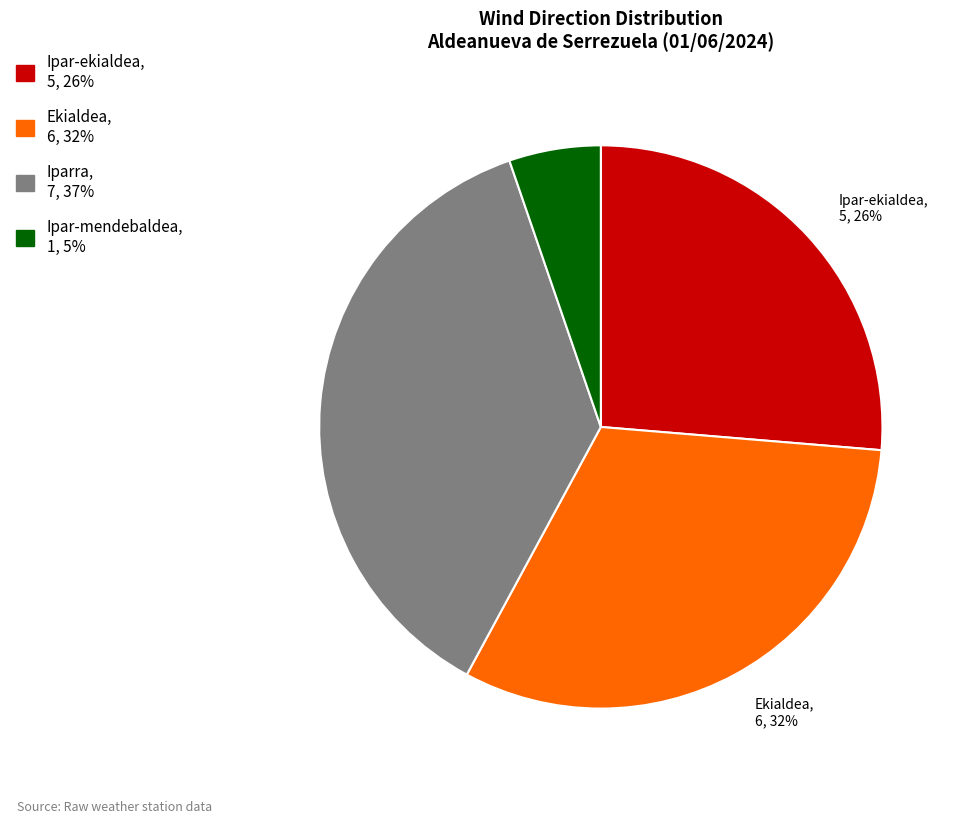

To the nearest percent, what is the average slice percentage?

25%